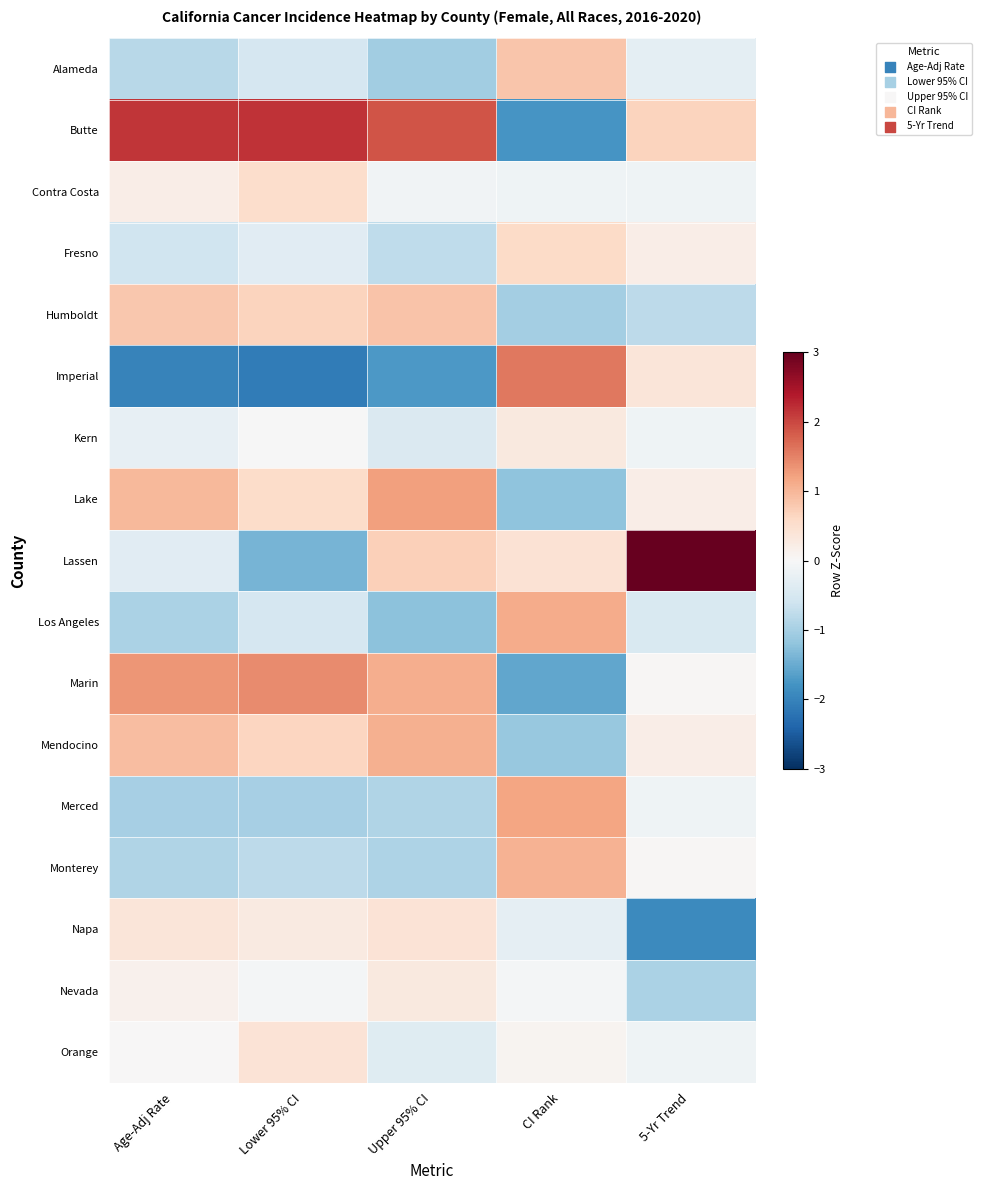

Which has a higher value, Age-Adj Rate or CI Rank?

CI Rank